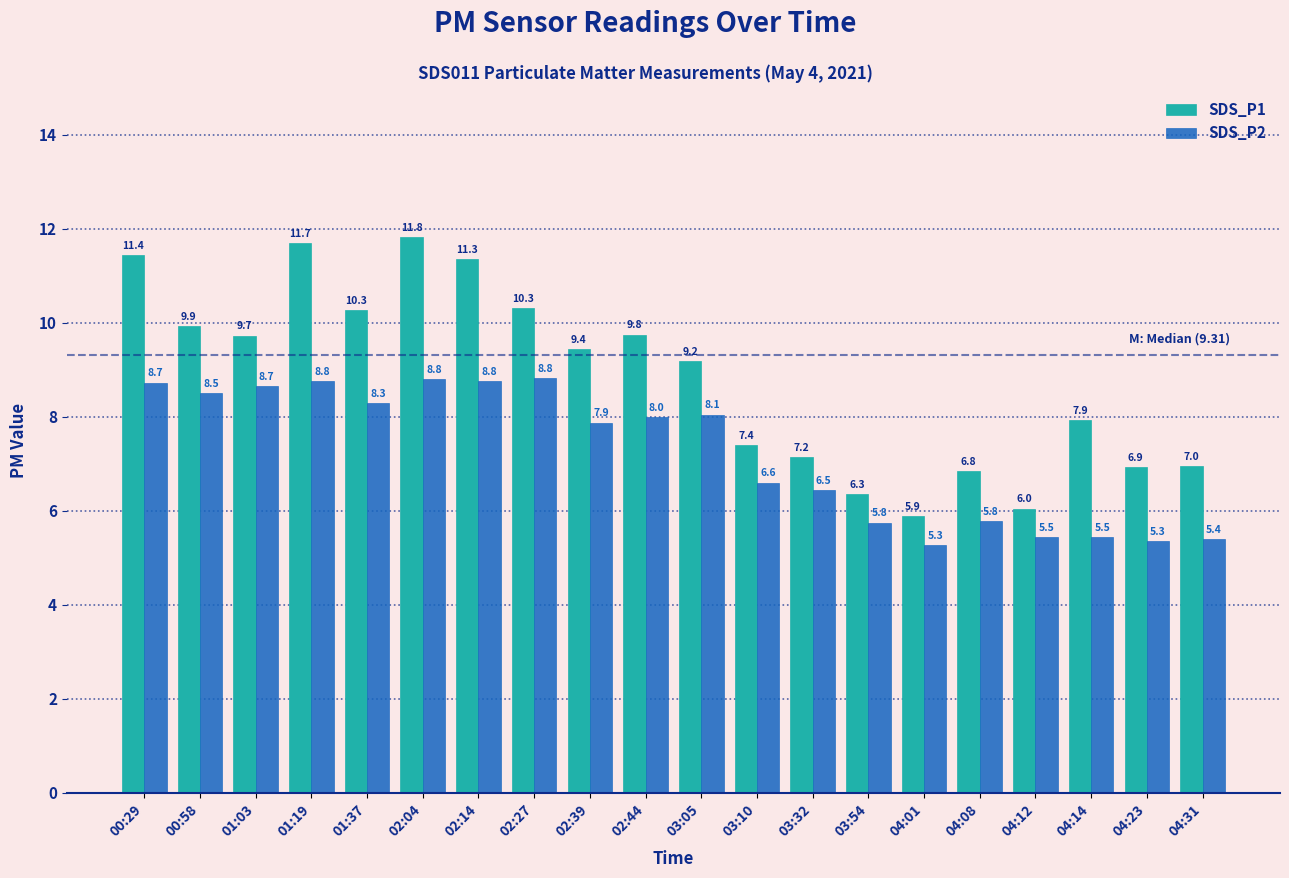

At which label does SDS_P1 reach its peak?

02:04